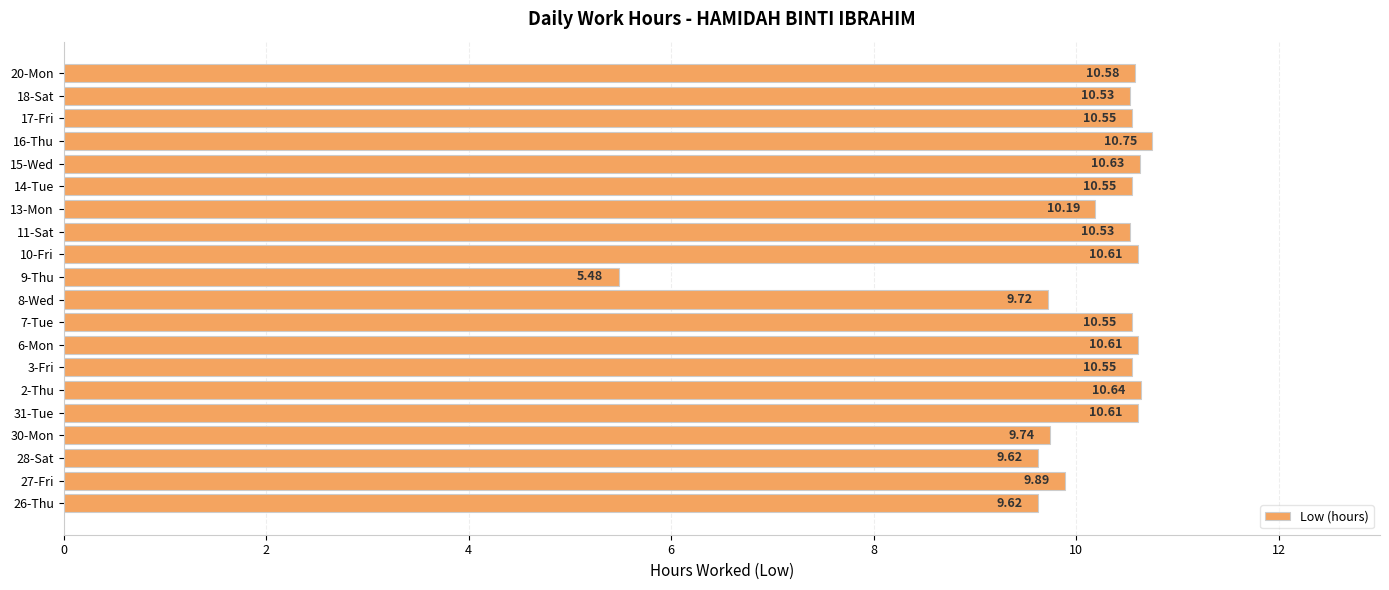

Which has a higher value, 9-Thu or 15-Wed?

15-Wed